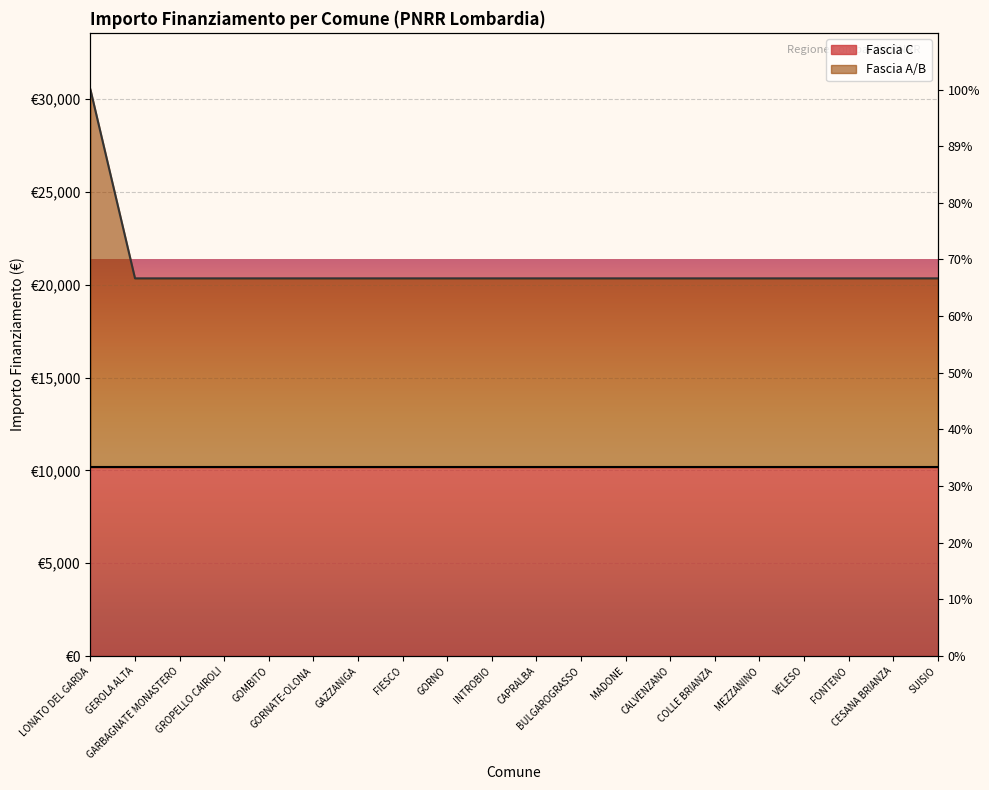

What is the ratio of the value at GROPELLO CAIROLI to the value at MEZZANINO?

1.0